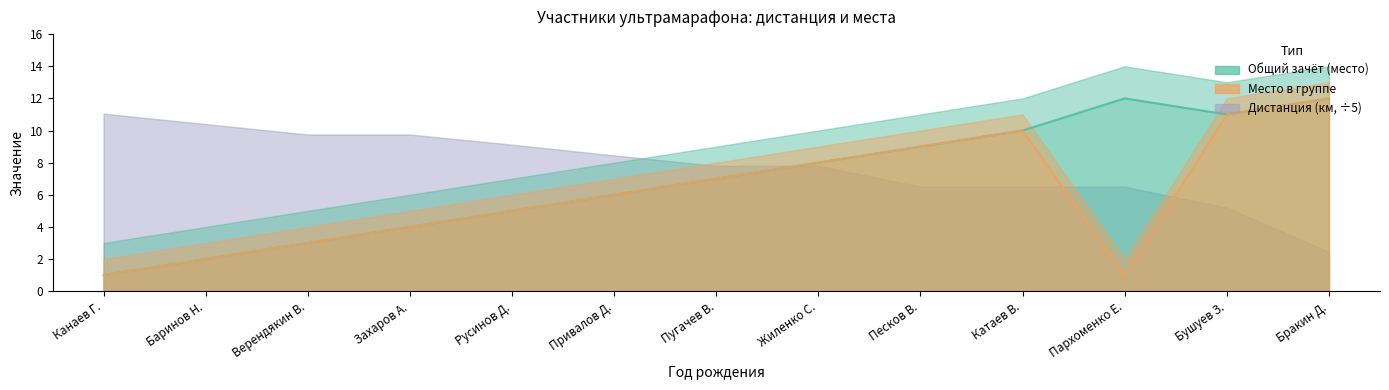

True or false: Общий зачёт (место) has more than 0 points higher than both neighbors.

True